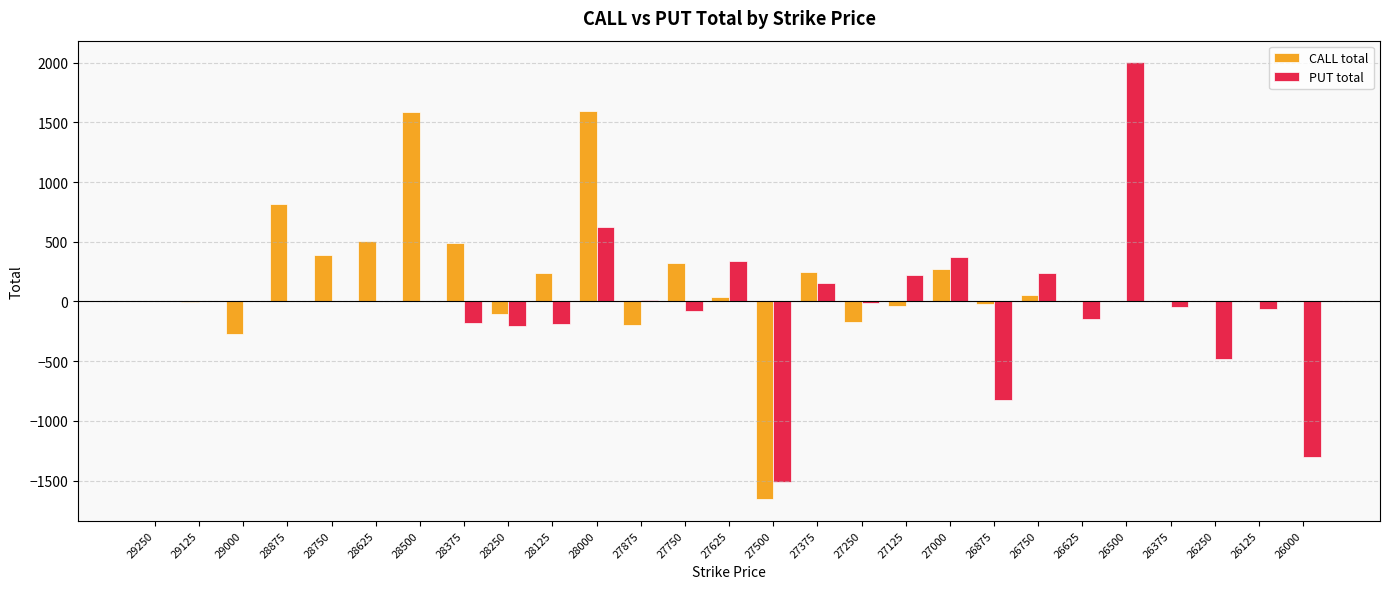

Between 27125 and 26625, which series saw the biggest shift?

PUT total